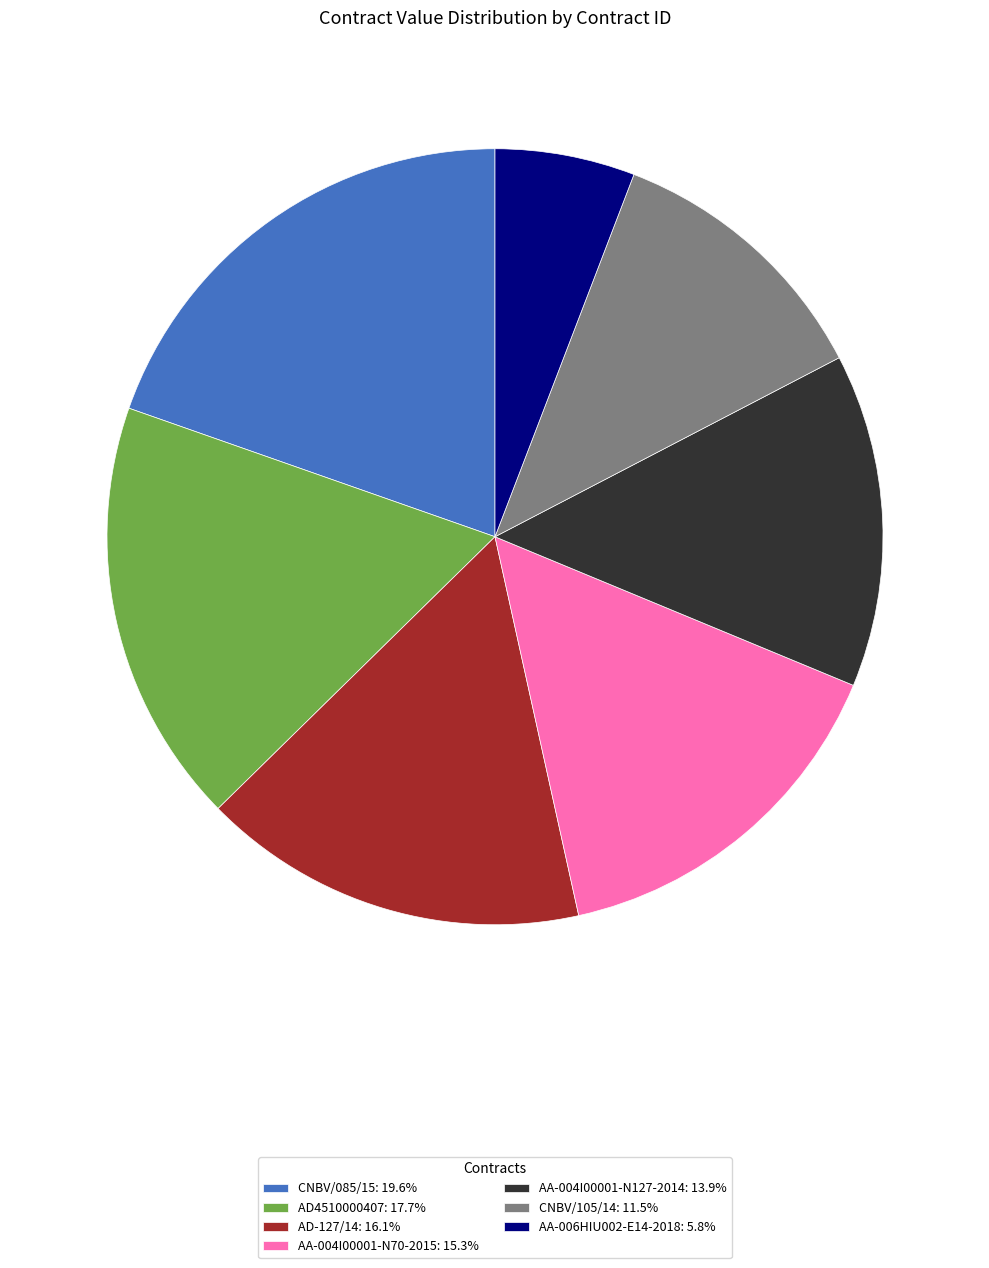

Is the sum of AA-006HIU002-E14-2018: 5.8% and AA-004I00001-N70-2015: 15.3% greater than half?

No